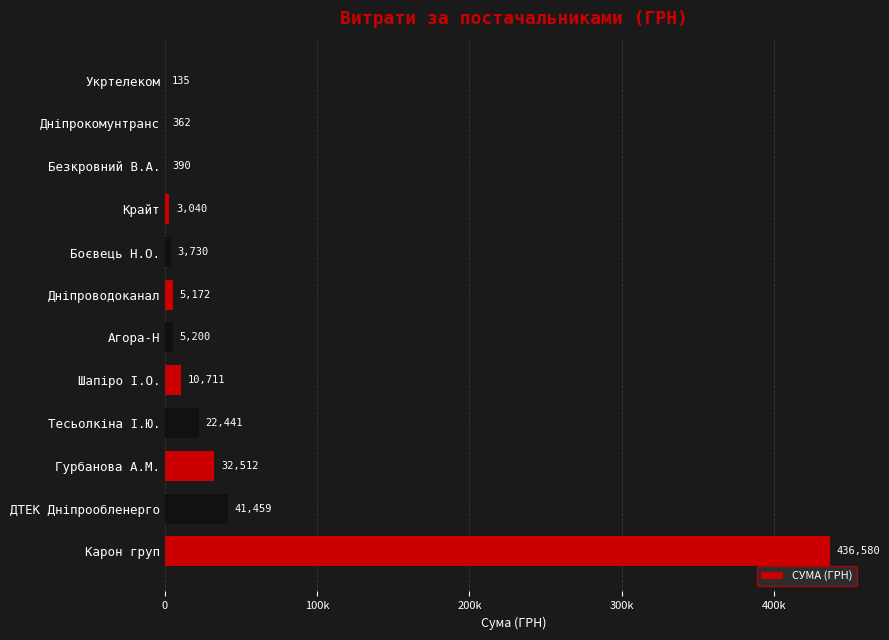

Are the bars horizontal?

Yes